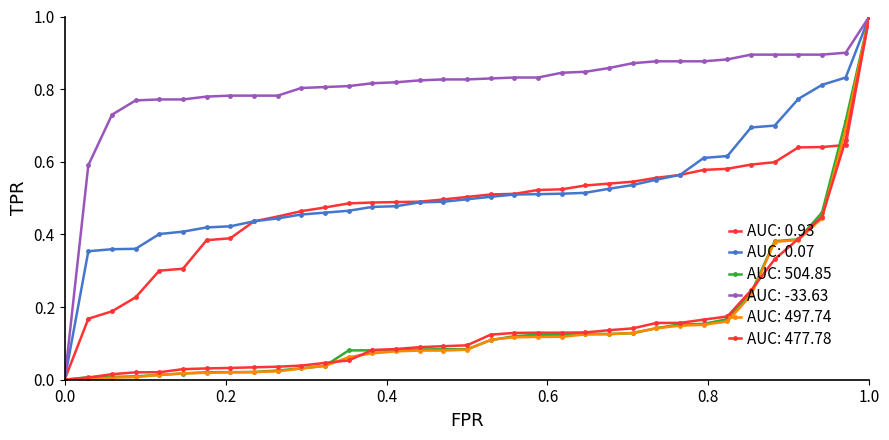

How many distinct data groups are displayed?

6